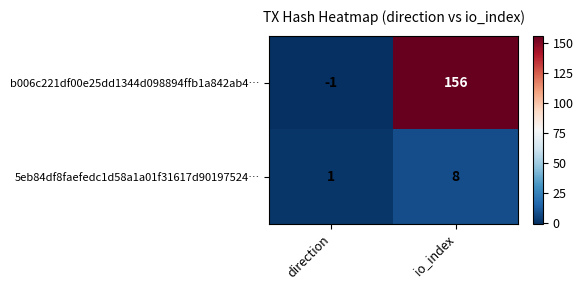

How many categories are shown in the chart?

2